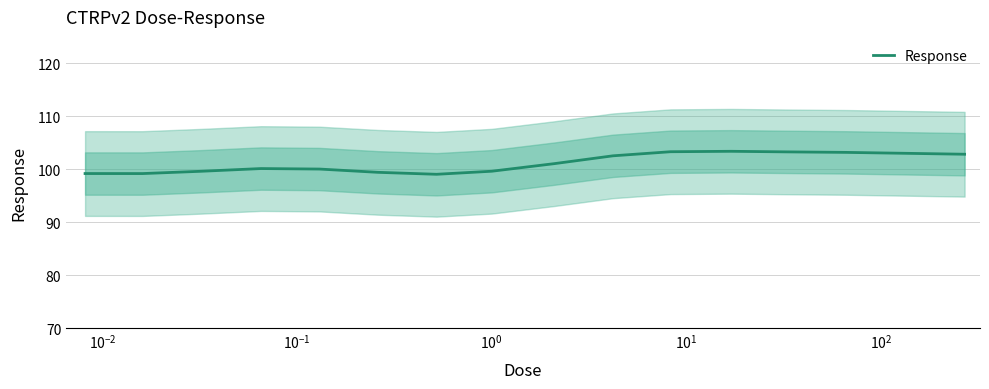

How many values exceed 101?

8